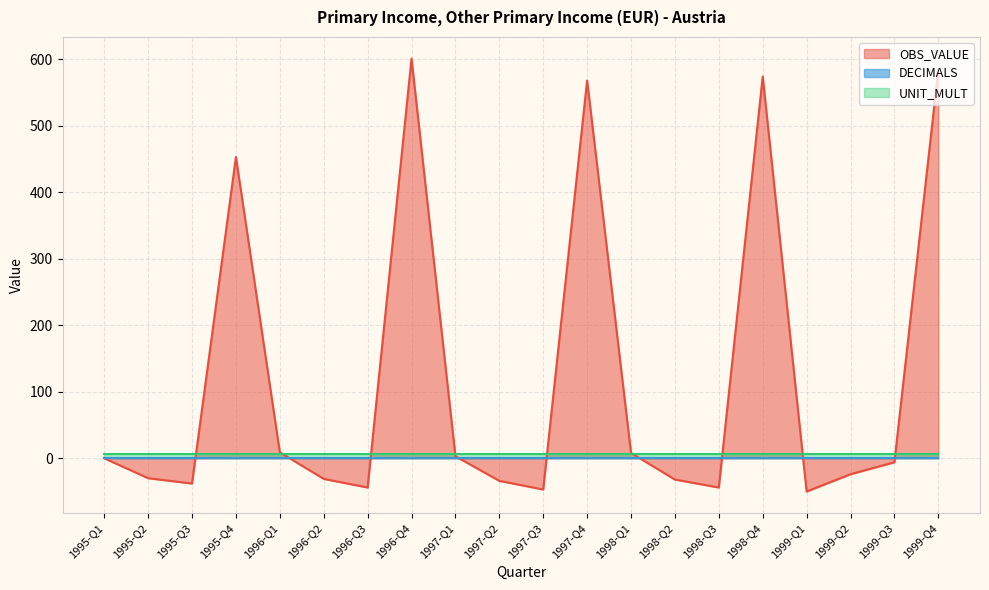

What is the difference between the maximum and minimum values in the OBS_VALUE series?

651